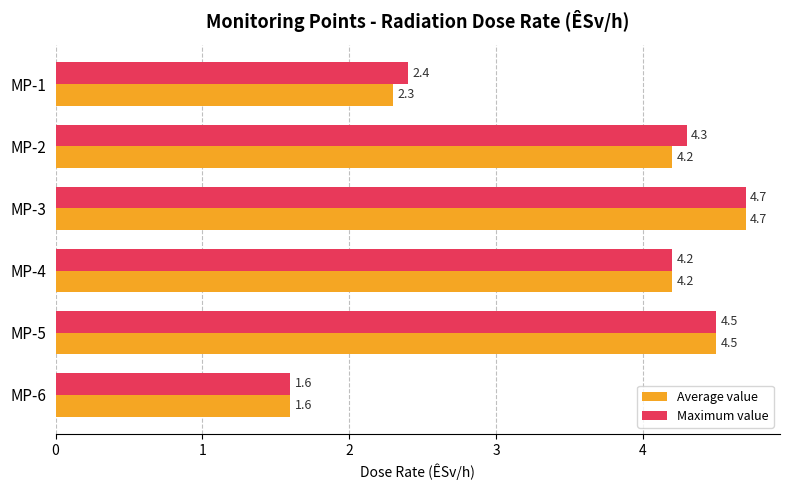

What is the highest value of the Average value series?

4.7